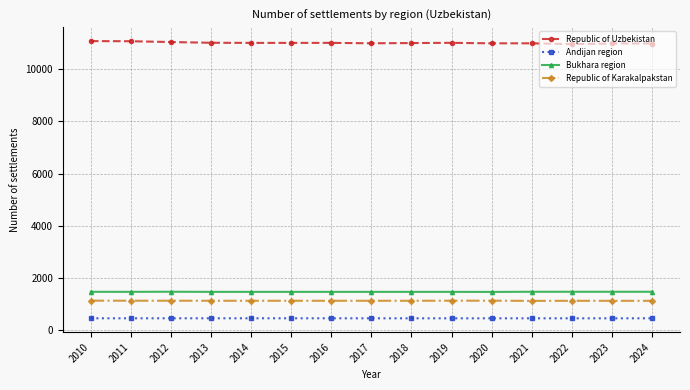

Count the number of categories in the chart.

15